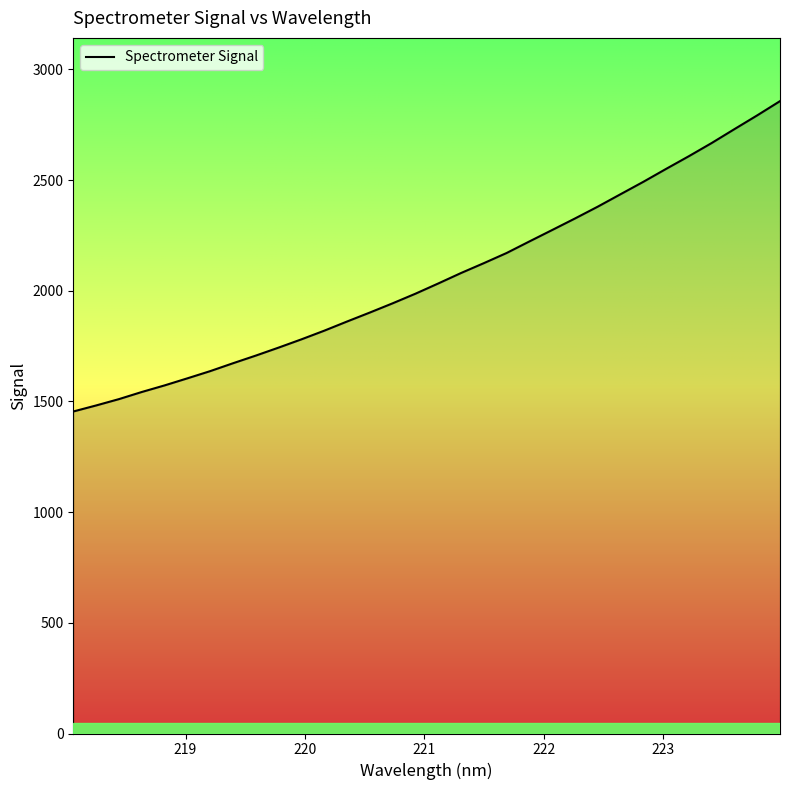

What is the difference between the maximum and minimum values?

1402.0